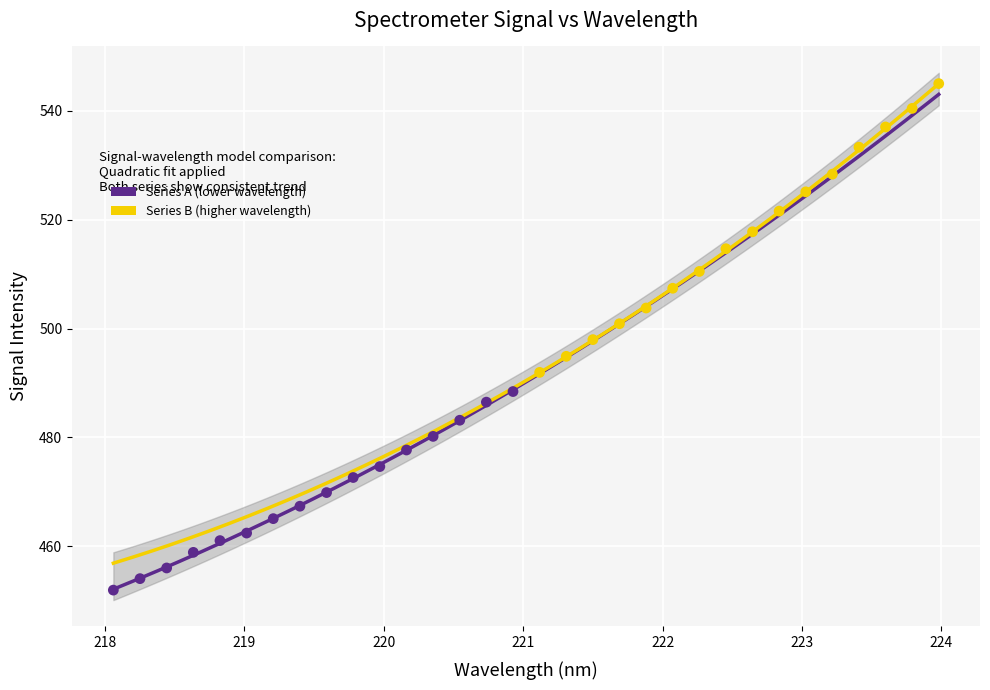

Which series contains the highest Y value?

Series B (higher wavelength)